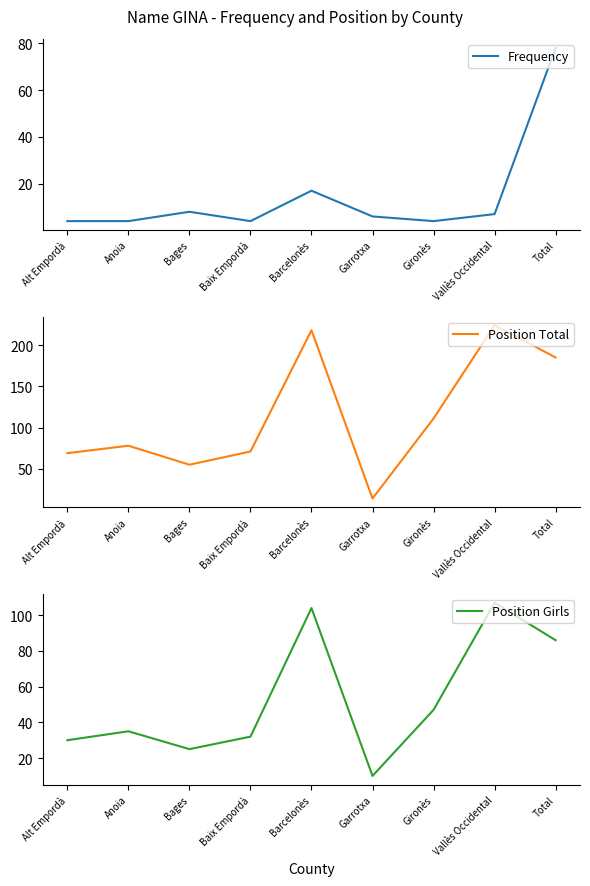

What value does the Frequency series have at Bages?

8